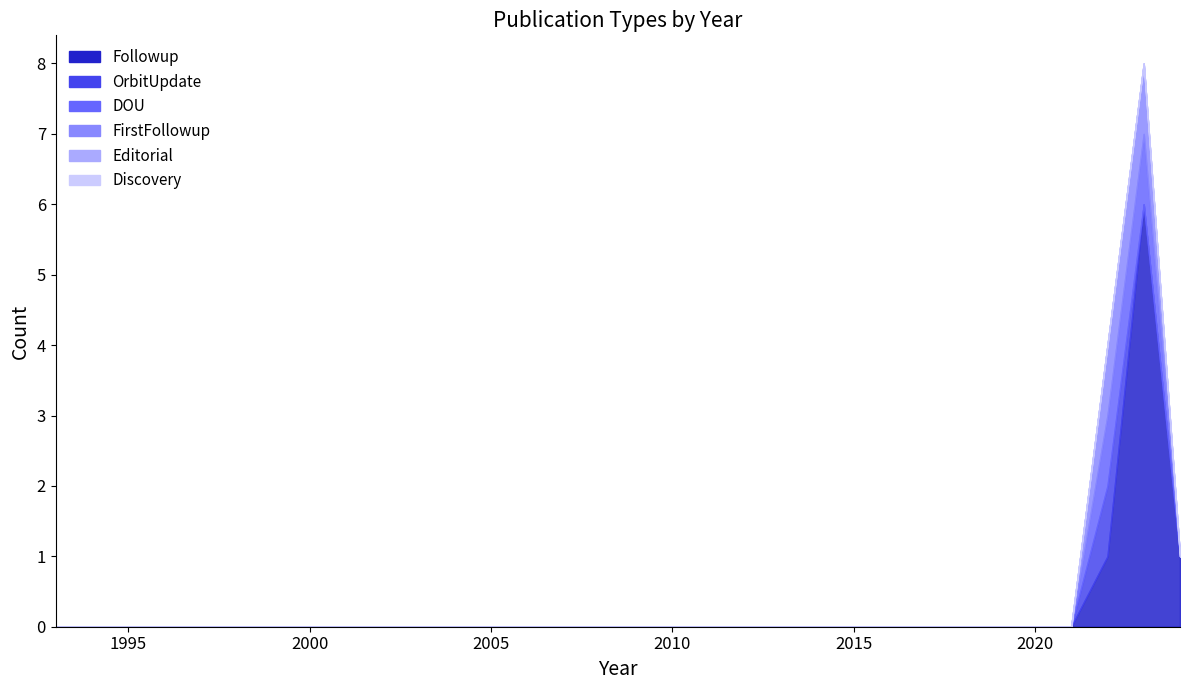

Is the value of FirstFollowup at 2018 greater than the value of Discovery at 1995?

No